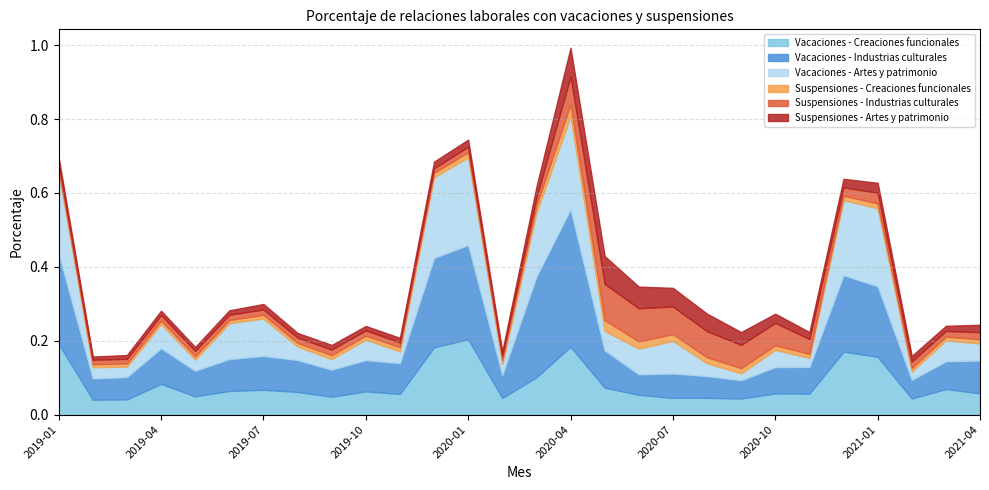

What value does the Vacaciones - Creaciones funcionales series have at 2021-03?

0.1